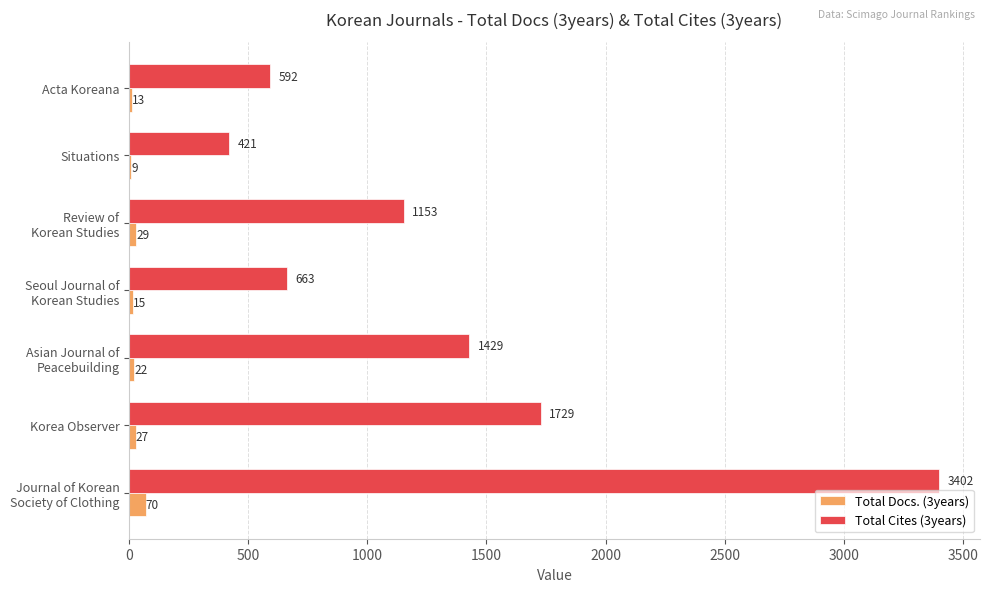

Between Korea Observer and Situations, which series saw the biggest shift?

Total Cites (3years)